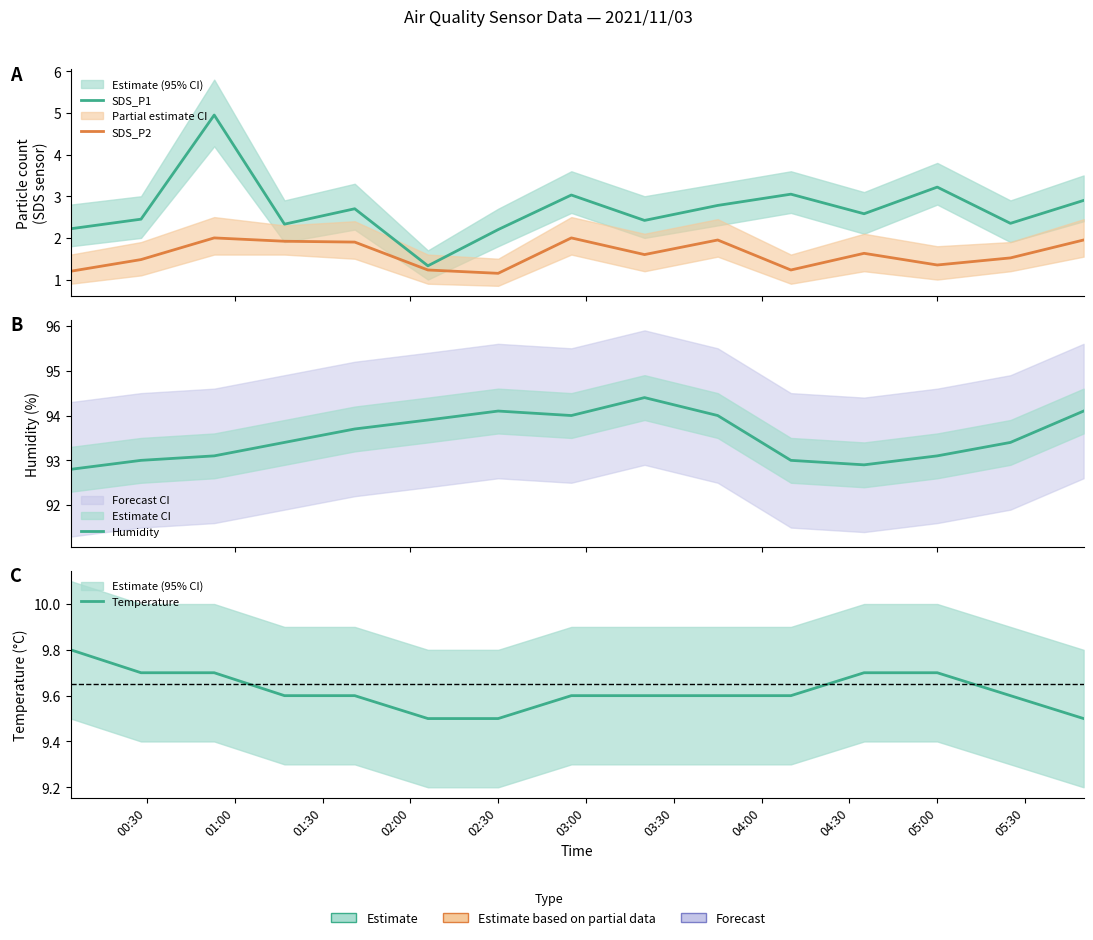

What position from the left is 04:00?

8